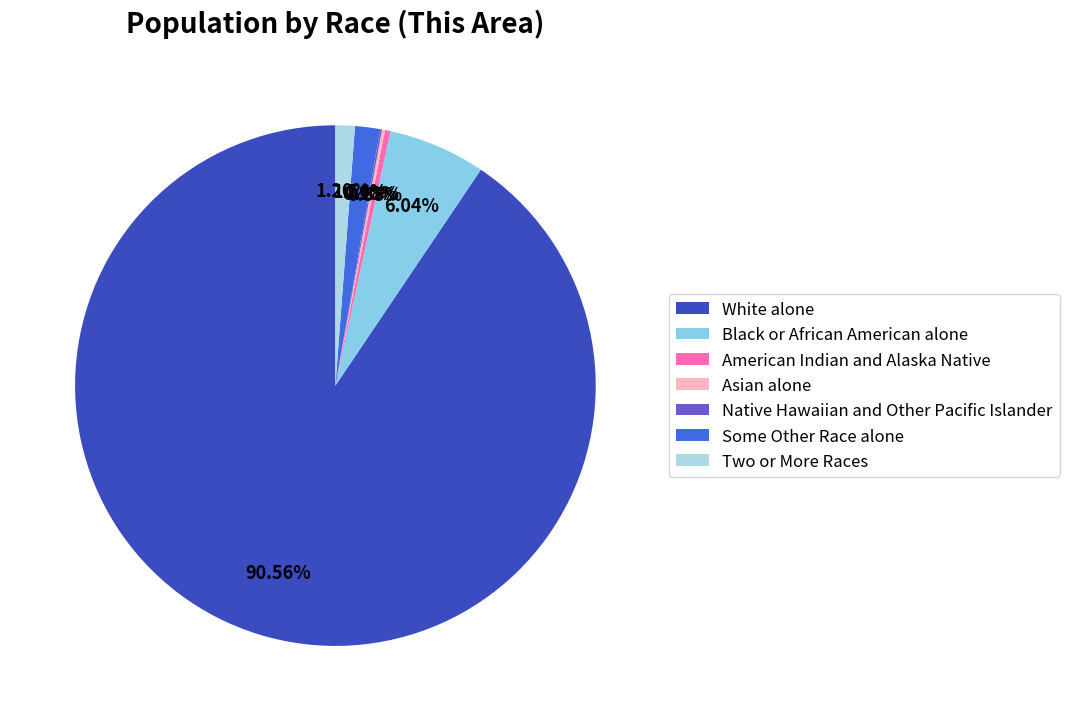

What is the ratio of the value at Black or African American alone to the value at Some Other Race alone?

3.9